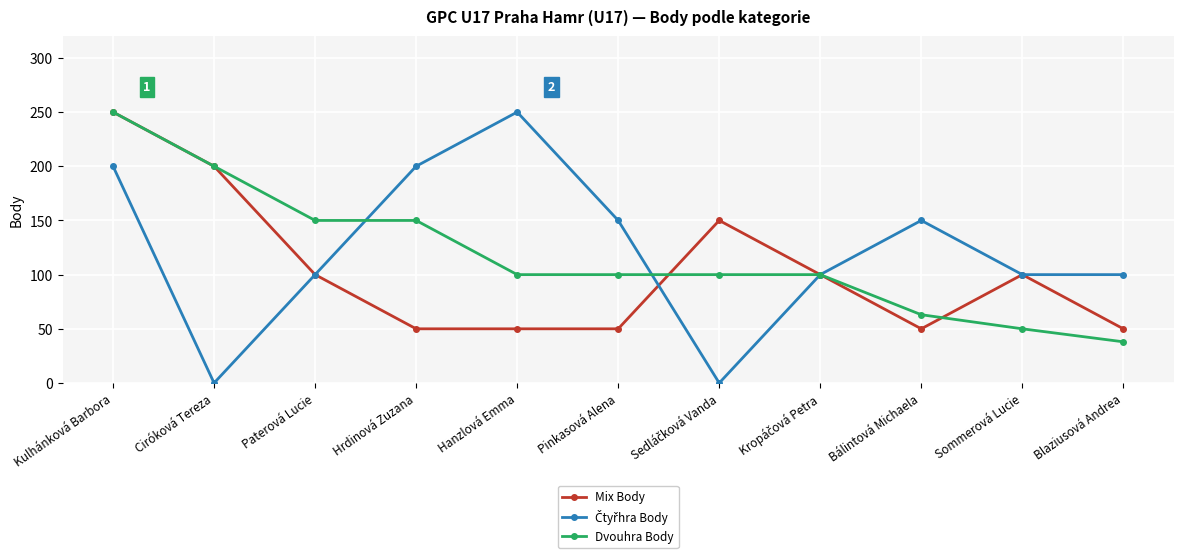

Does the chart have visible grid lines?

Yes